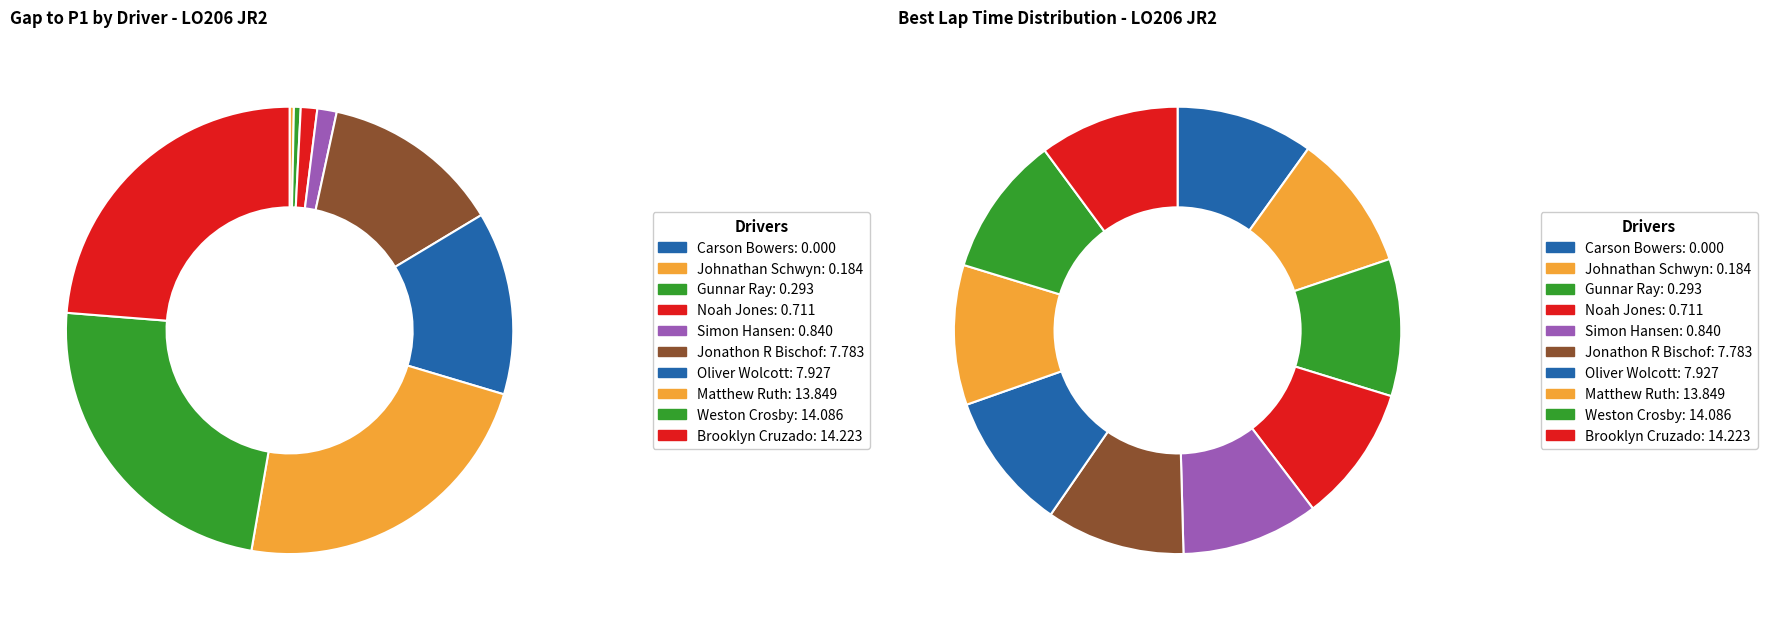

Which category has the biggest portion of the pie?

Brooklyn Cruzado